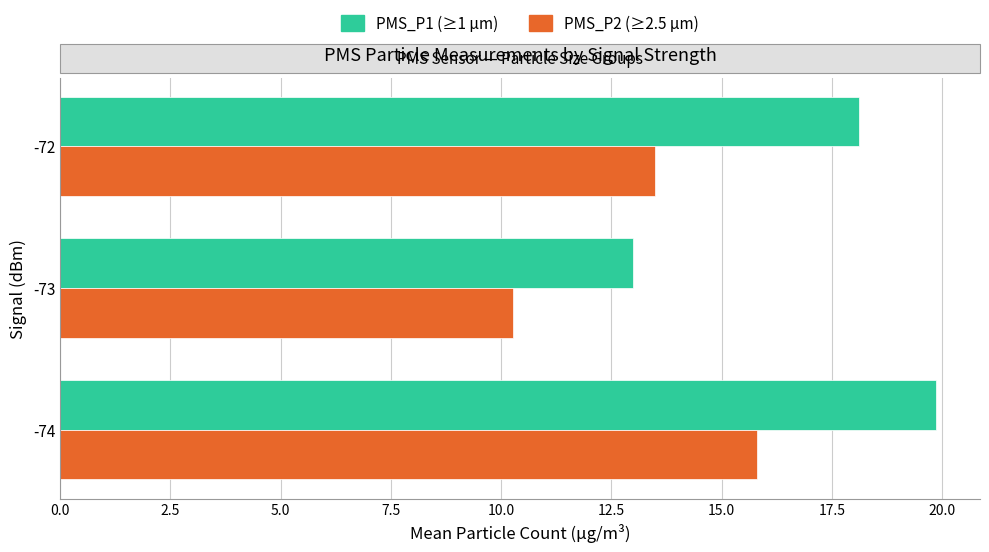

At which category does the chart reach its minimum across all series?

-73